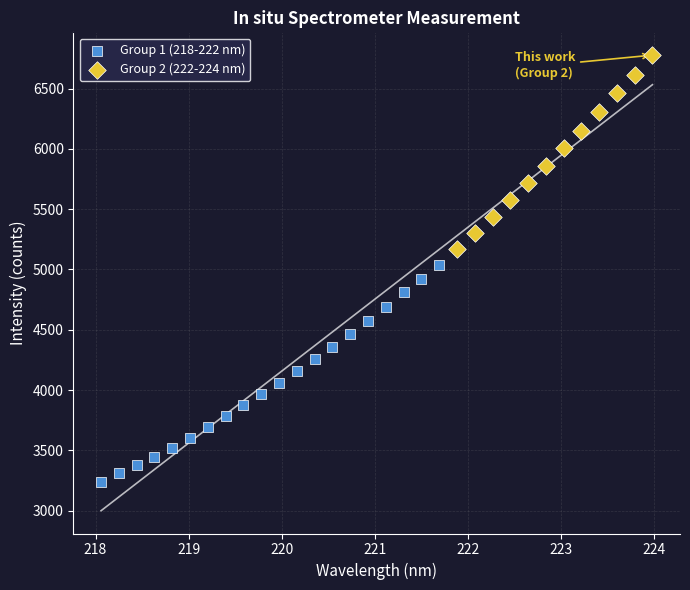

Which series contains the highest Y value?

Group 2 (222-224 nm)